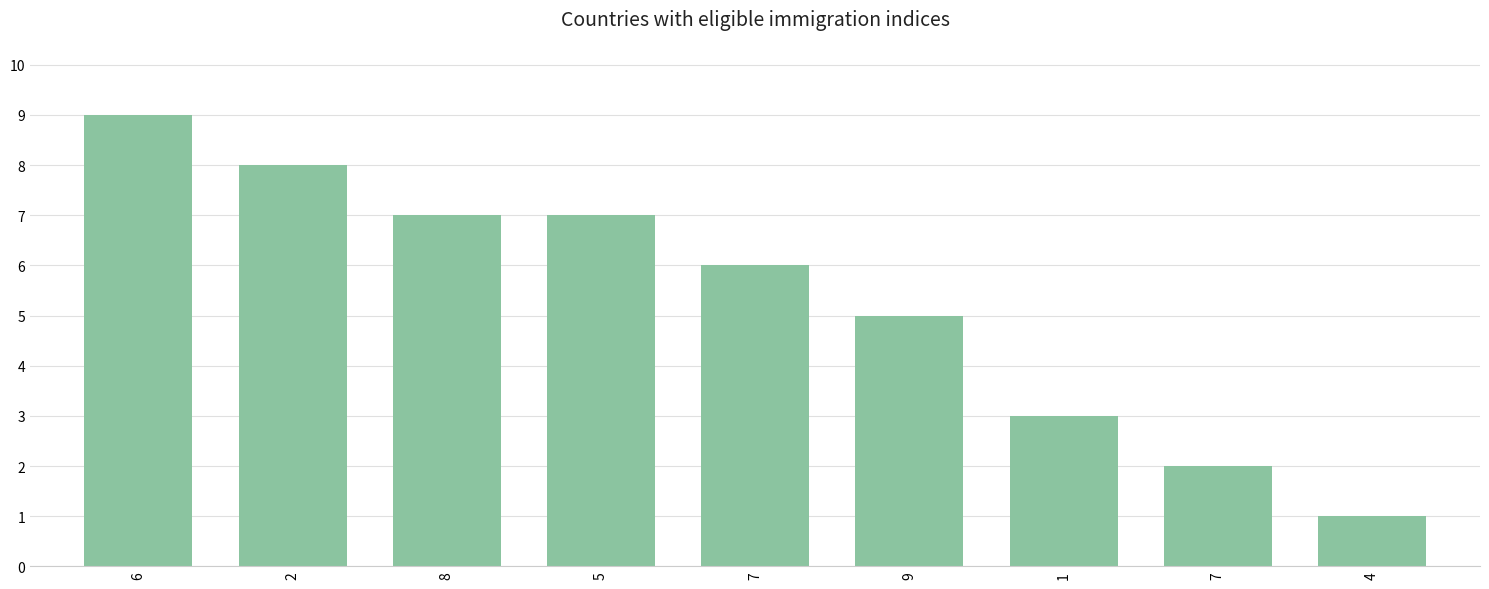

The value at 1 is 4. True or false?

False